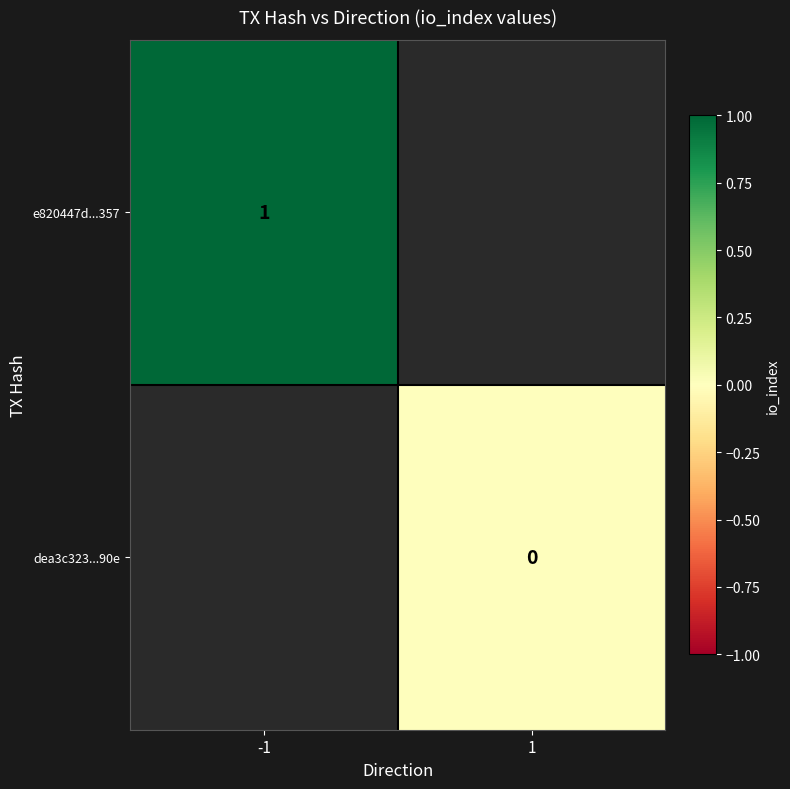

True or false: e820447d...357 has a value of 1 at -1.

True